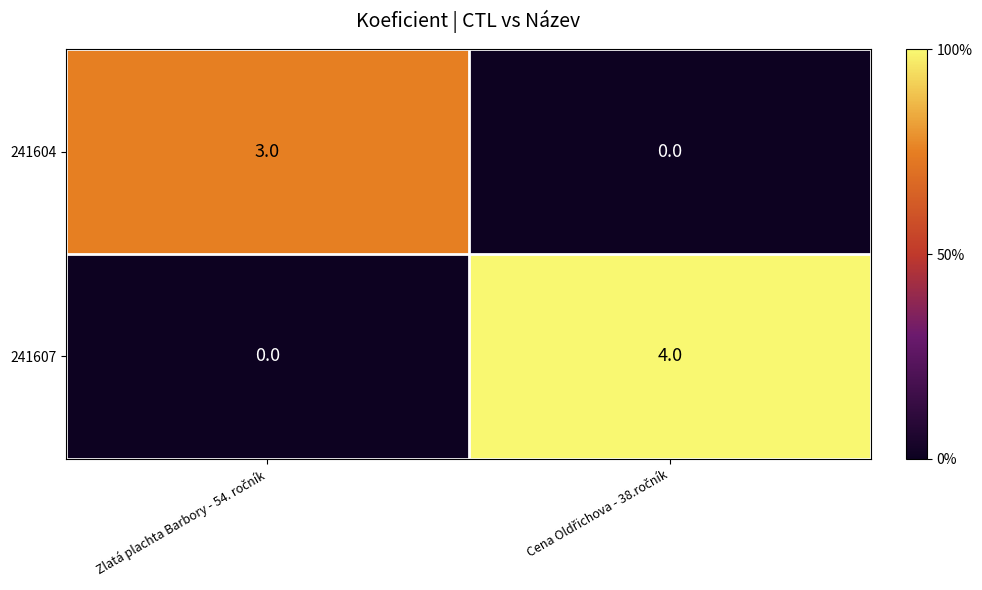

Which series has the largest range (max minus min)?

241607